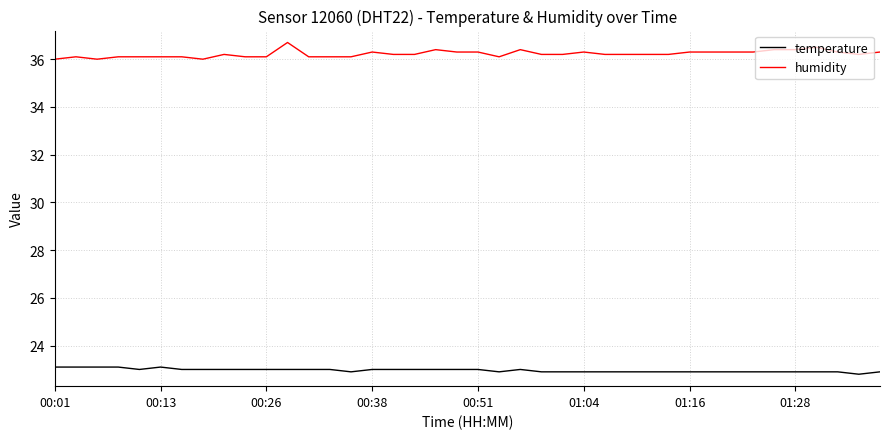

Which series has the largest range (max minus min)?

humidity